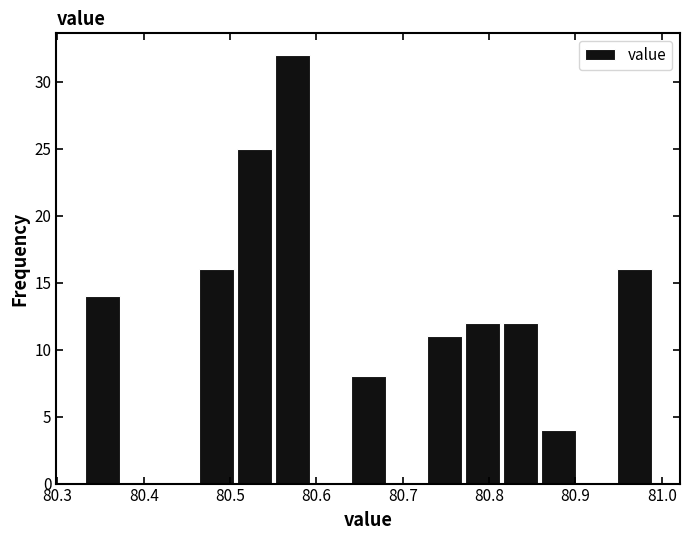

Reading left to right, list every bar in this chart as the range it spans on the x-axis followed by its height. Neither the bar edges nor the heights are printed on the chart, so give them approximately, as read against the axes.

80.330 to 80.374: 14
80.374 to 80.418: 0
80.418 to 80.462: 0
80.462 to 80.506: 16
80.506 to 80.550: 25
80.550 to 80.594: 32
80.594 to 80.638: 0
80.638 to 80.682: 8
80.682 to 80.726: 0
80.726 to 80.770: 11
80.770 to 80.814: 12
80.814 to 80.858: 12
80.858 to 80.902: 4
80.902 to 80.946: 0
80.946 to 80.990: 16